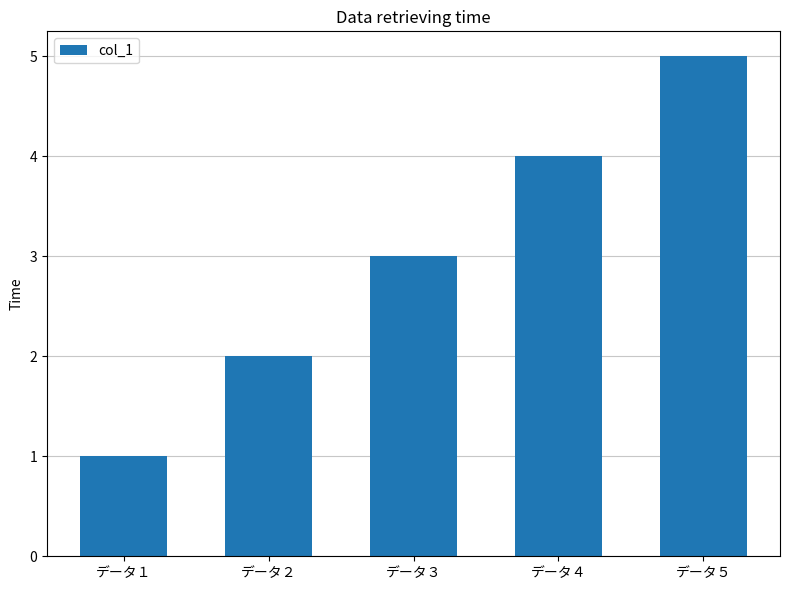

What is the difference between the second highest and minimum values?

3